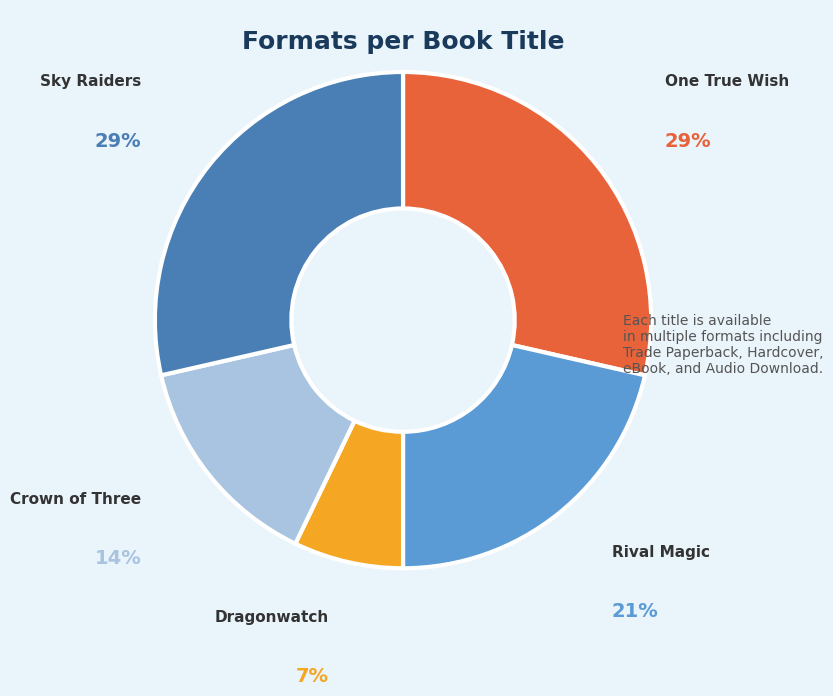

True or false: One True Wish accounts for 29% of the total.

True